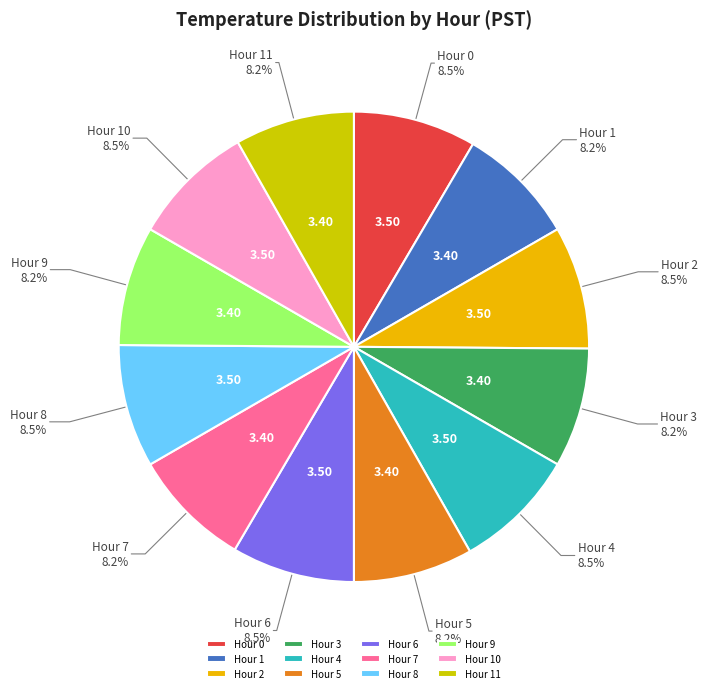

To the nearest percent, what is the average slice percentage?

8%